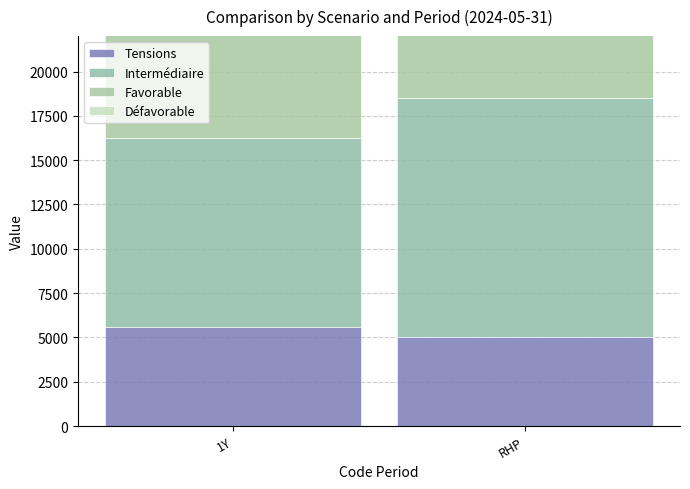

Reading left to right, transcribe all the data shown in this chart.

Tensions: 5590	5040
Intermédiaire: 10680	13480
Favorable: 13430	16720
Défavorable: 7940	9470